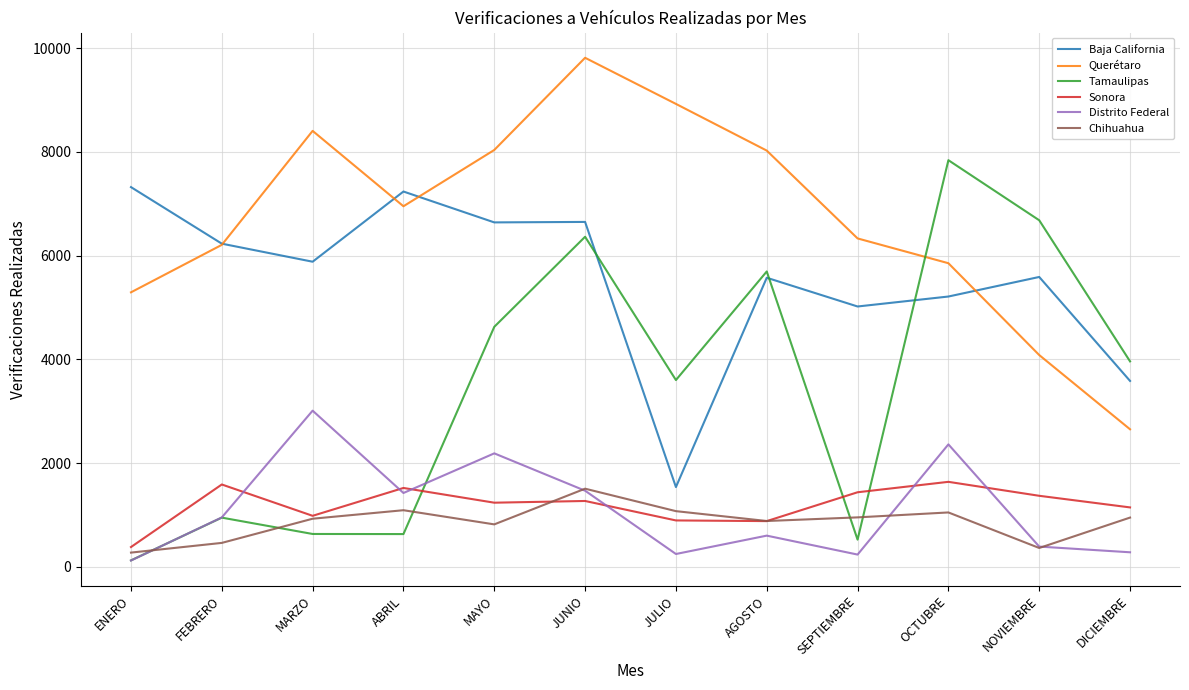

At which label does Querétaro first exceed 6952?

MARZO